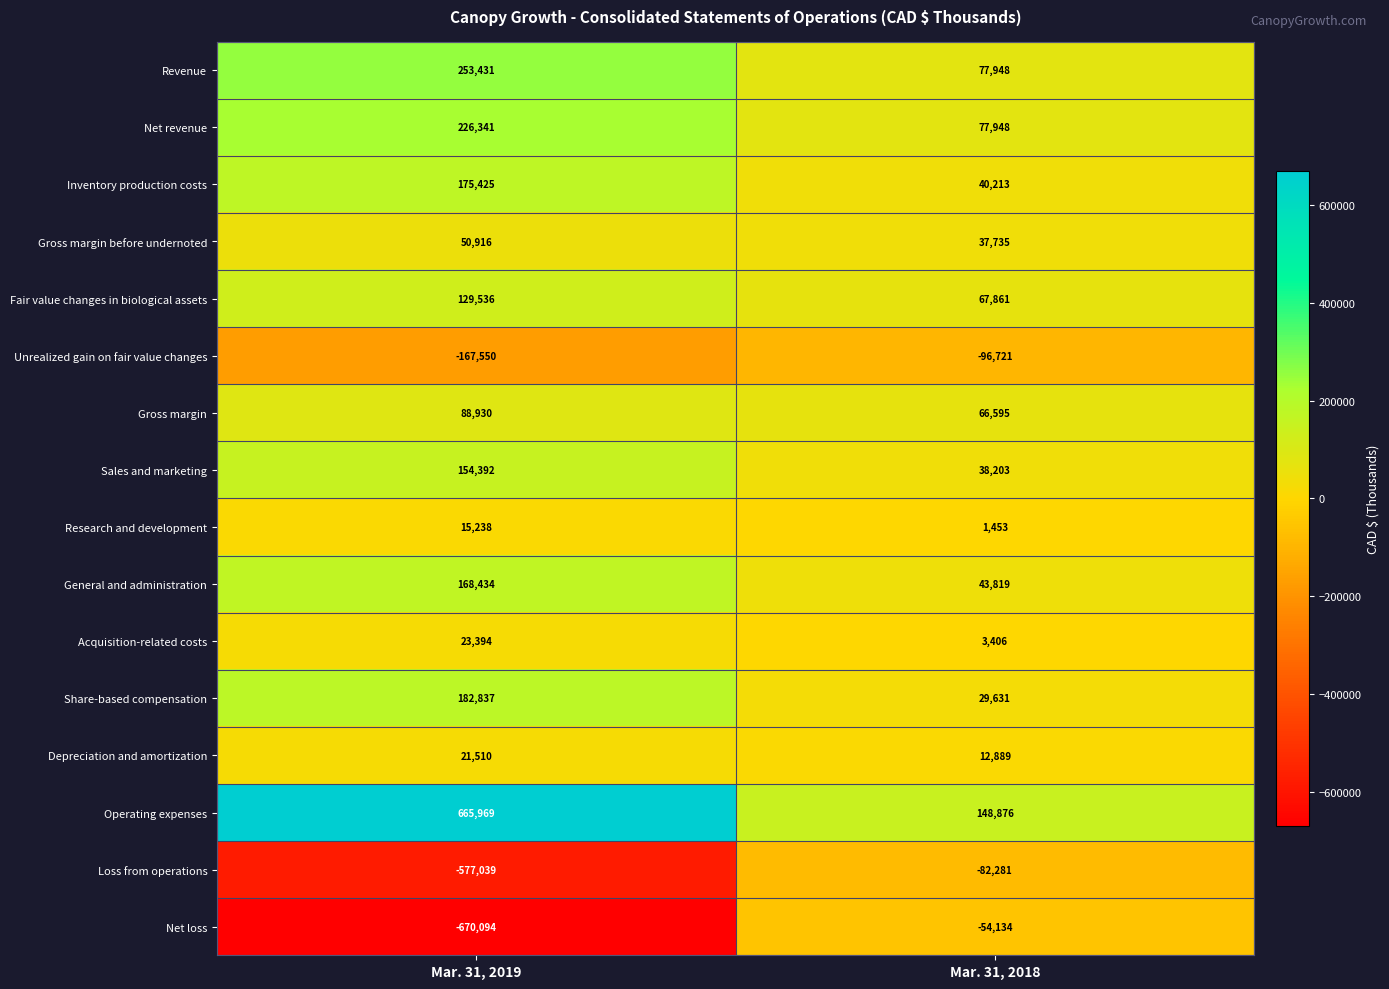

What is the spread (max minus min) of values at Mar. 31, 2018?

245597